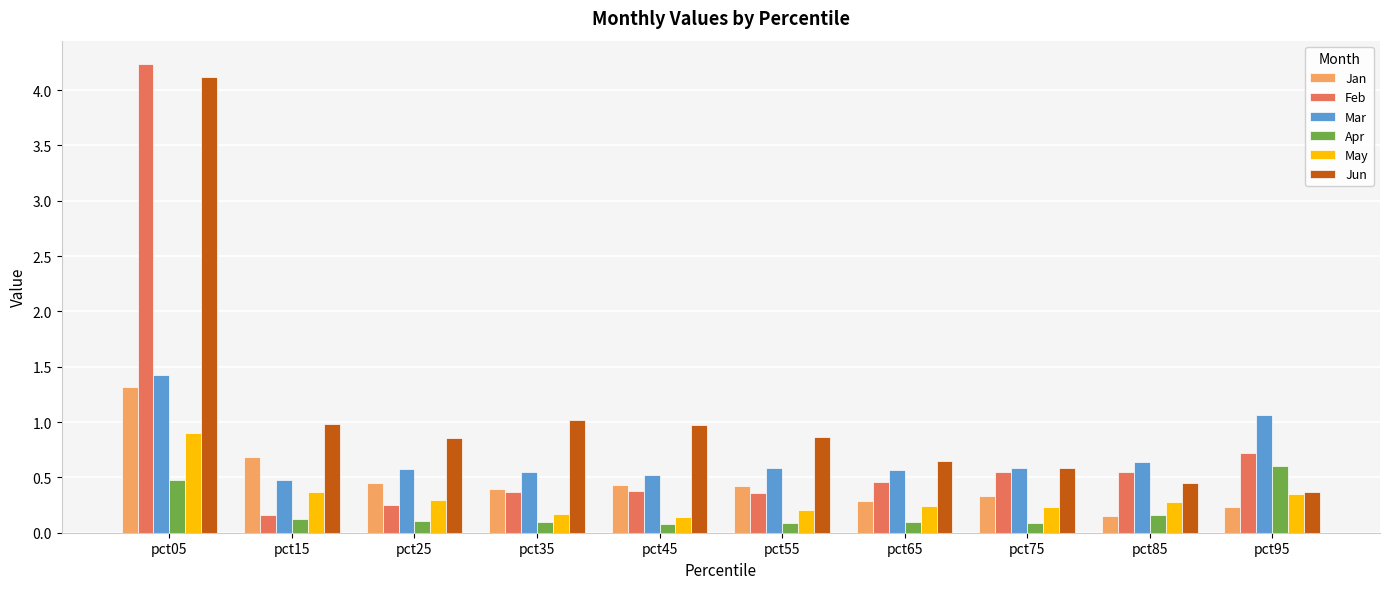

Is it true that Apr equals 0.1 at pct35?

True